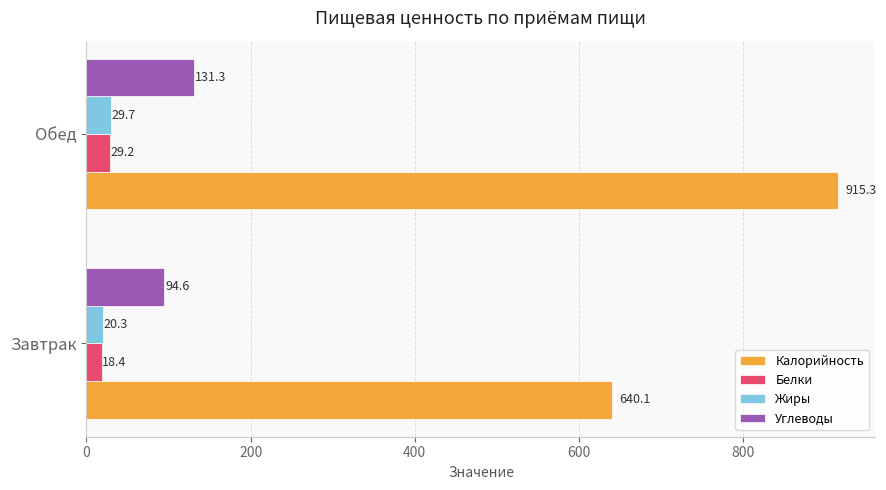

Is it true that Углеводы equals 131.3 at Обед?

True